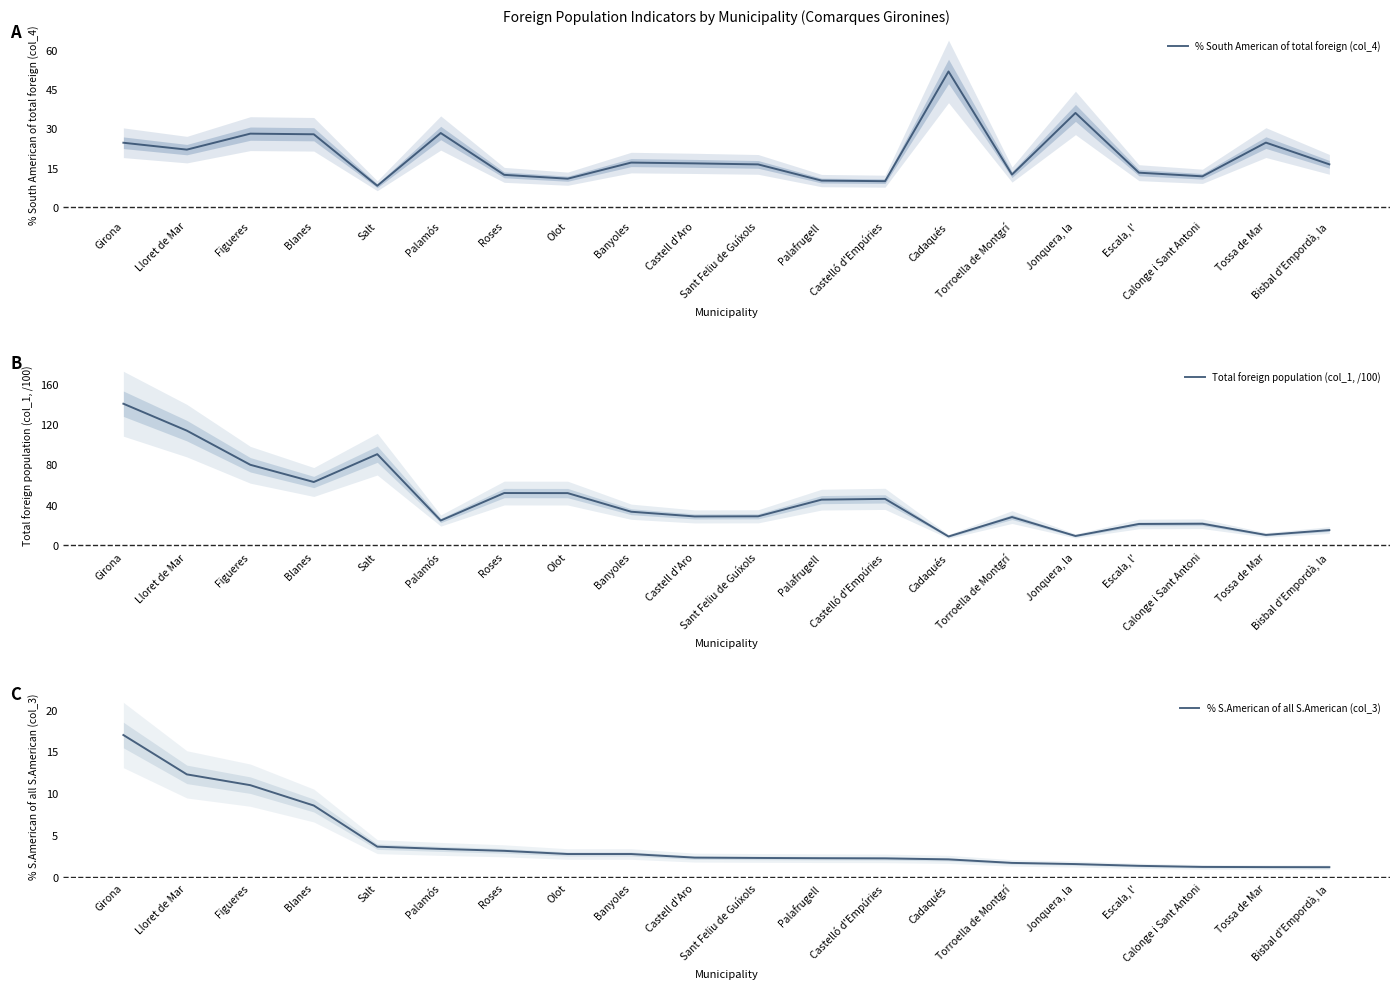

At Olot, list the series in order from smallest to largest.

% S.American of all S.American (col_3), % South American of total foreign (col_4), Total foreign population (col_1, /100)